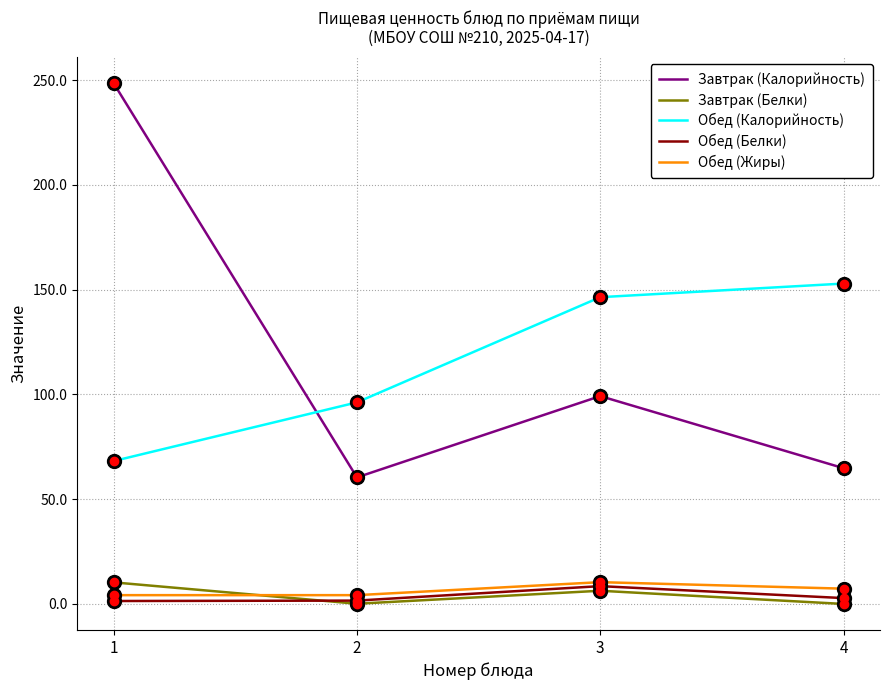

List the labels in order of Обед (Калорийность) value, largest first.

4, 3, 2, 1